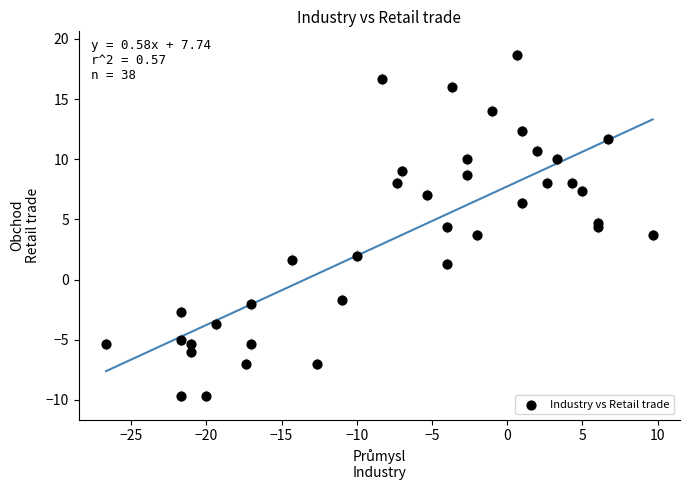

What is the range of X values (max minus min)?

36.3